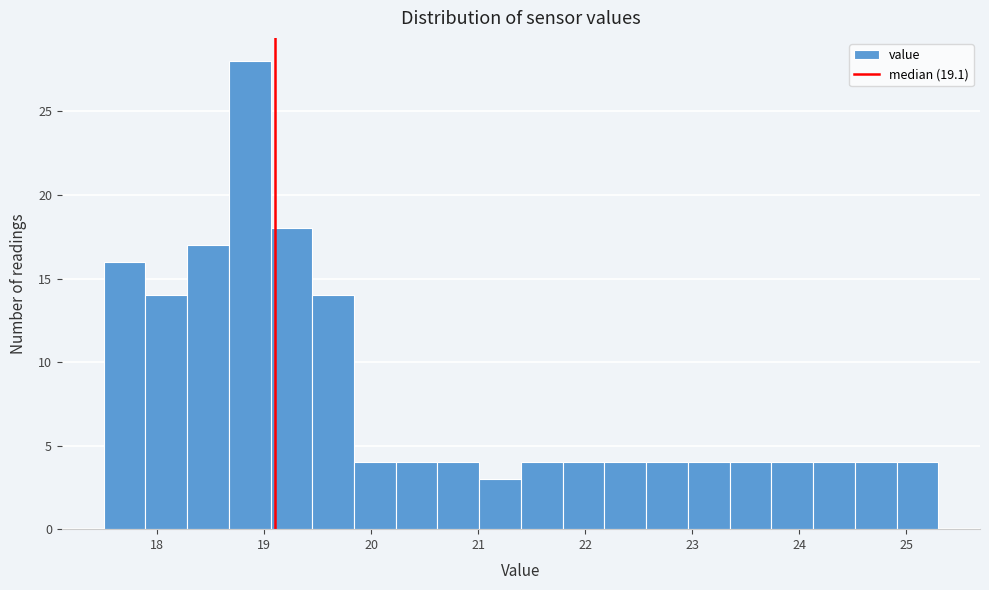

Read against the x-axis, roughly where is the centre of the tallest bar?

18.9